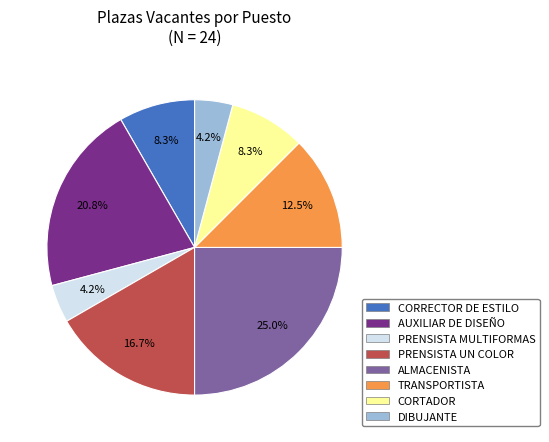

Which has a higher value, PRENSISTA UN COLOR or TRANSPORTISTA?

PRENSISTA UN COLOR